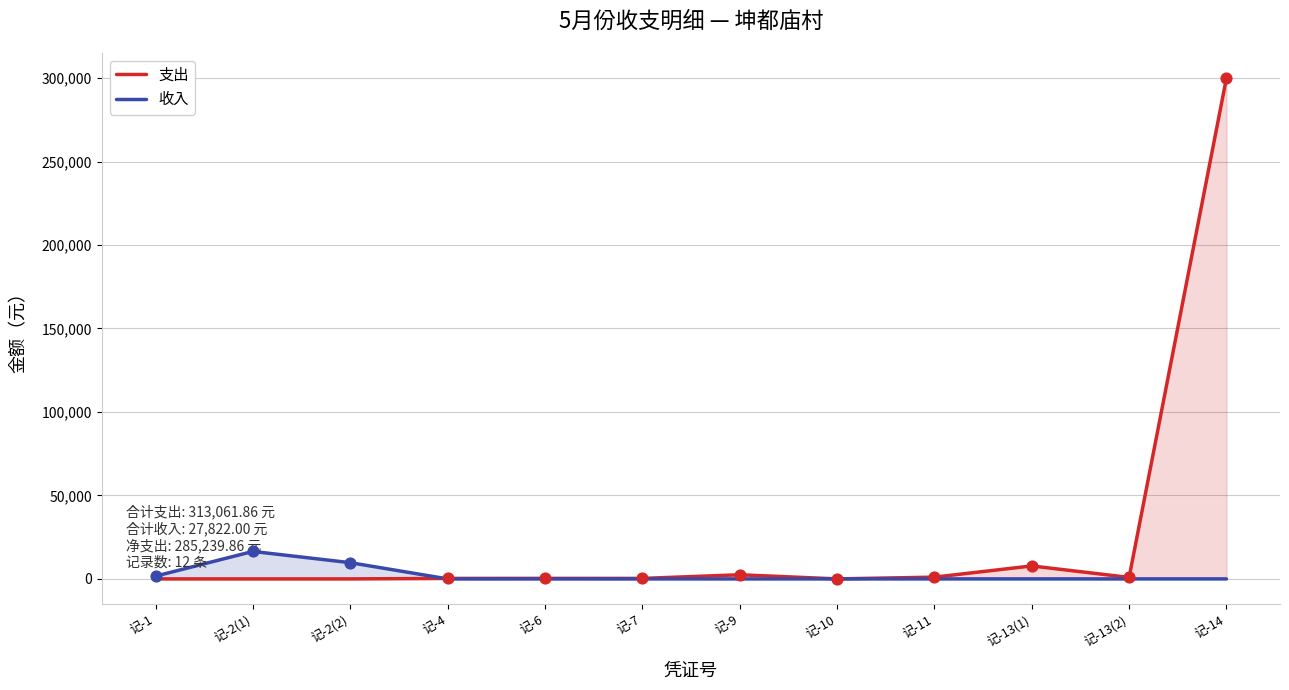

What are all the series names shown in the legend?

支出, 收入